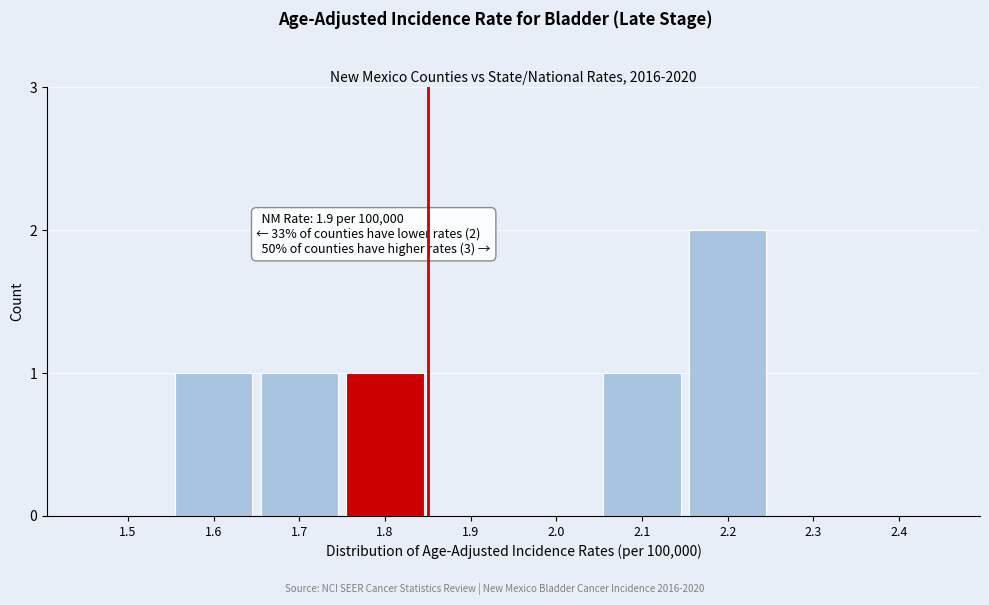

Reading left to right, list all the values displayed in this chart.

1.5=0	1.6=1	1.7=1	1.8=1	1.9=0	2.0=0	2.1=1	2.2=2	2.3=0	2.4=0